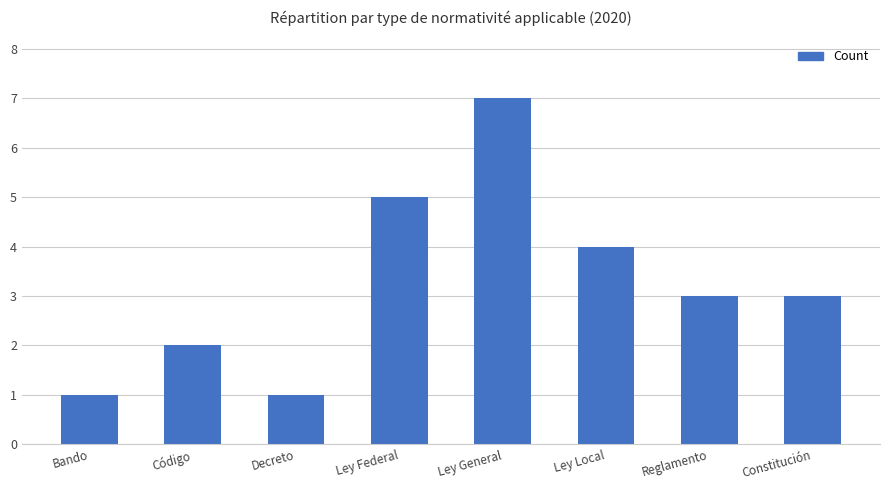

Reading right to left, what are all the values shown in this chart?

Constitución=3	Reglamento=3	Ley Local=4	Ley General=7	Ley Federal=5	Decreto=1	Código=2	Bando=1